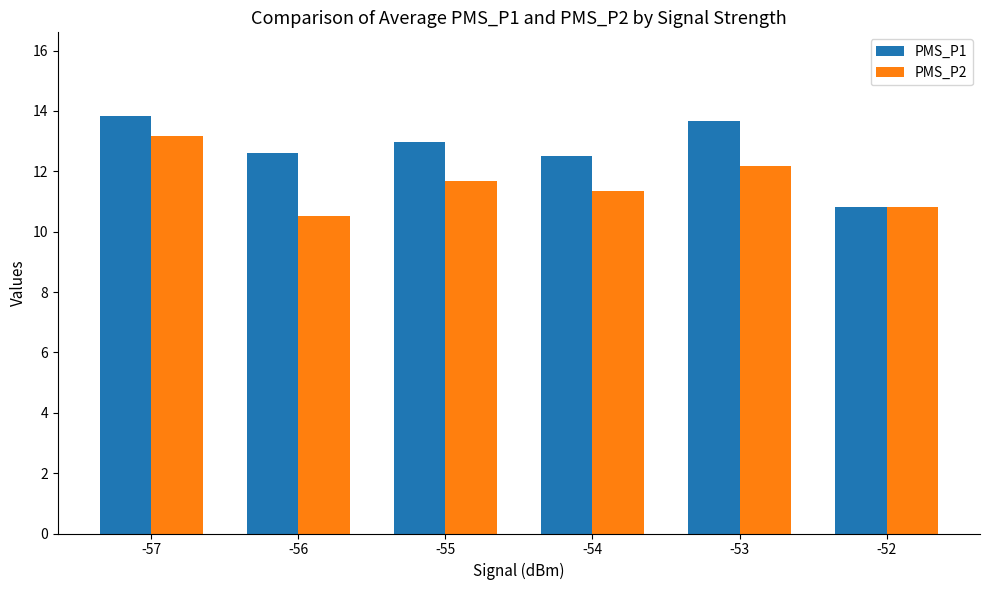

At which label does PMS_P2 first exceed 11?

-57